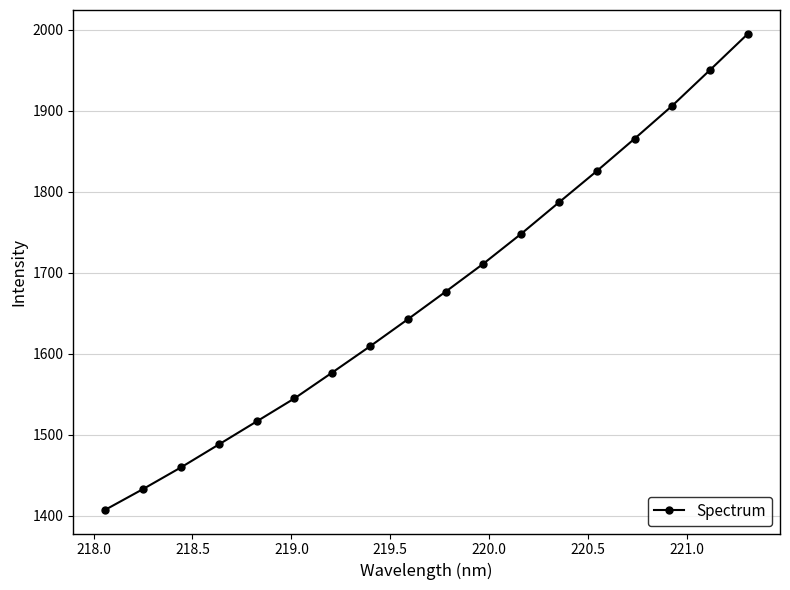

What is the value of the 14th point from the left?

1825.3